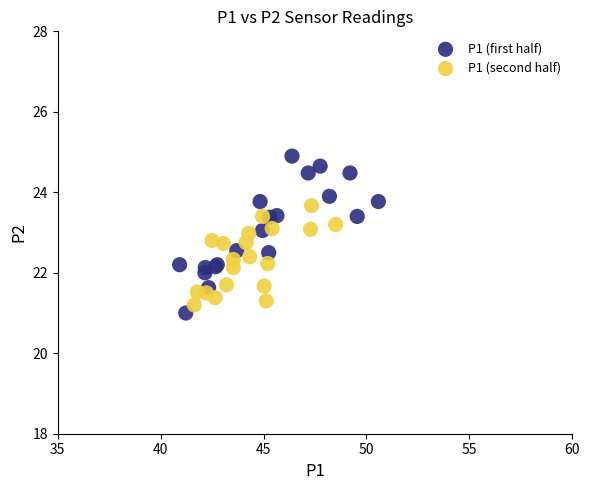

Which series has the largest Y range (max minus min)?

P1 (first half)